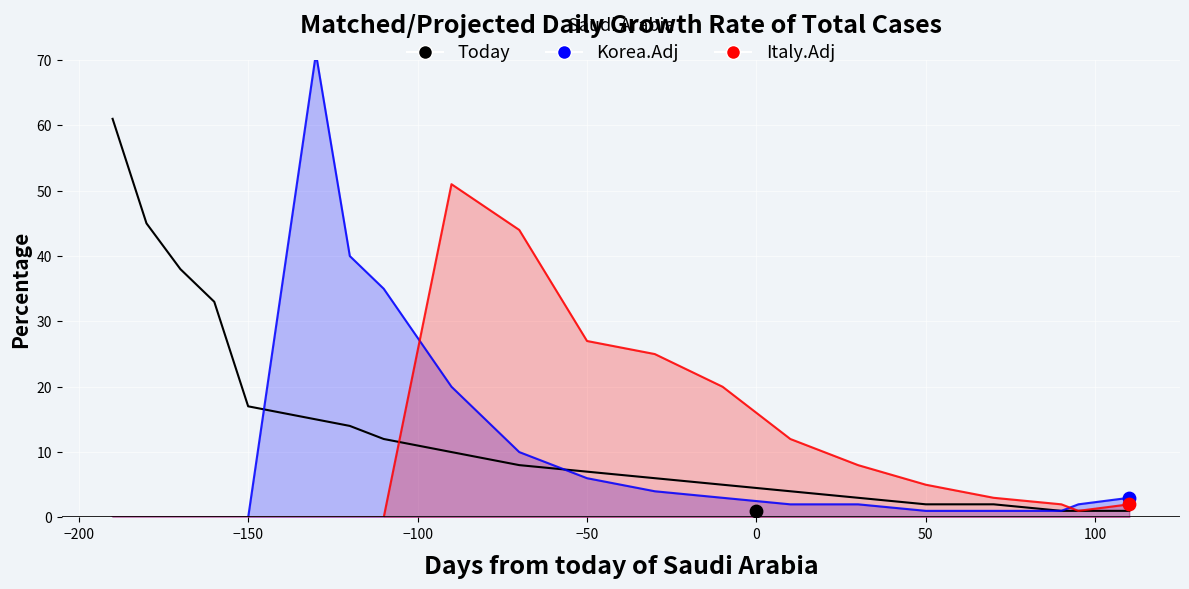

Which series reaches the minimum Y coordinate?

Korea.Adj